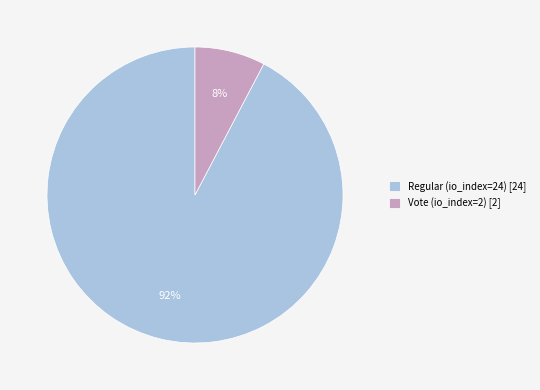

To the nearest percent, what portion does Regular (io_index=24) represent?

92%